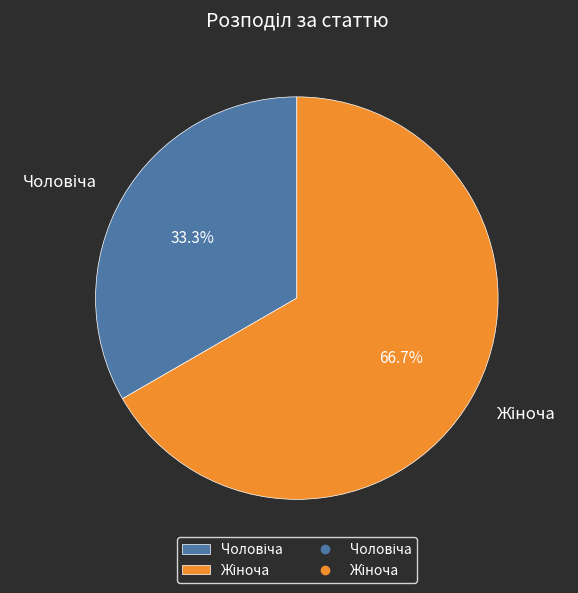

Is there a majority slice in this chart?

Yes